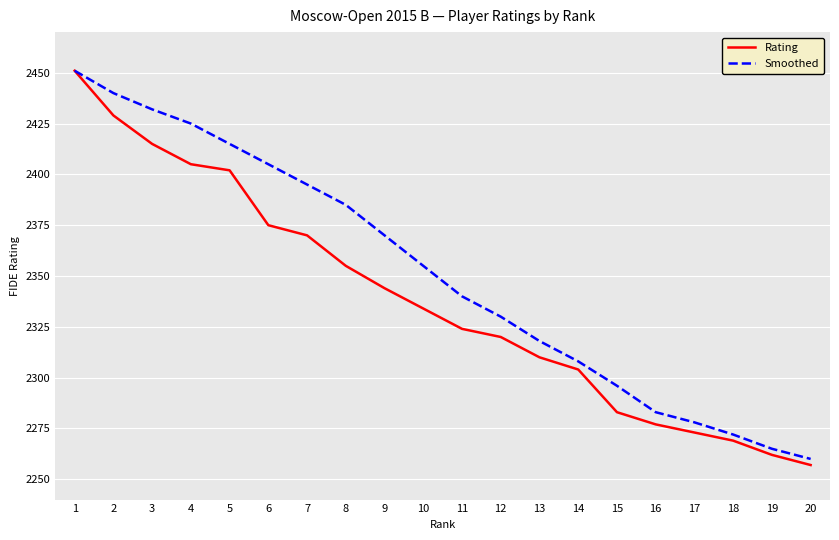

Which category has the highest value in the Rating series?

1